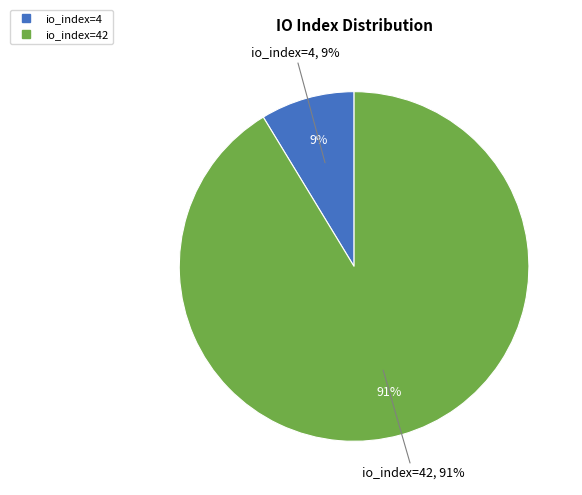

Combined, what portion of the pie is io_index=42 and io_index=4?

100.0%